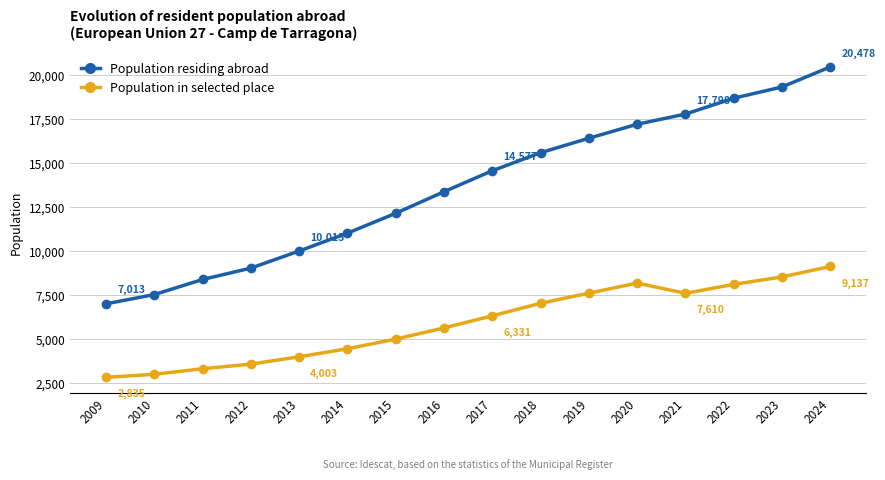

Which series has the largest total across all categories?

Population residing abroad